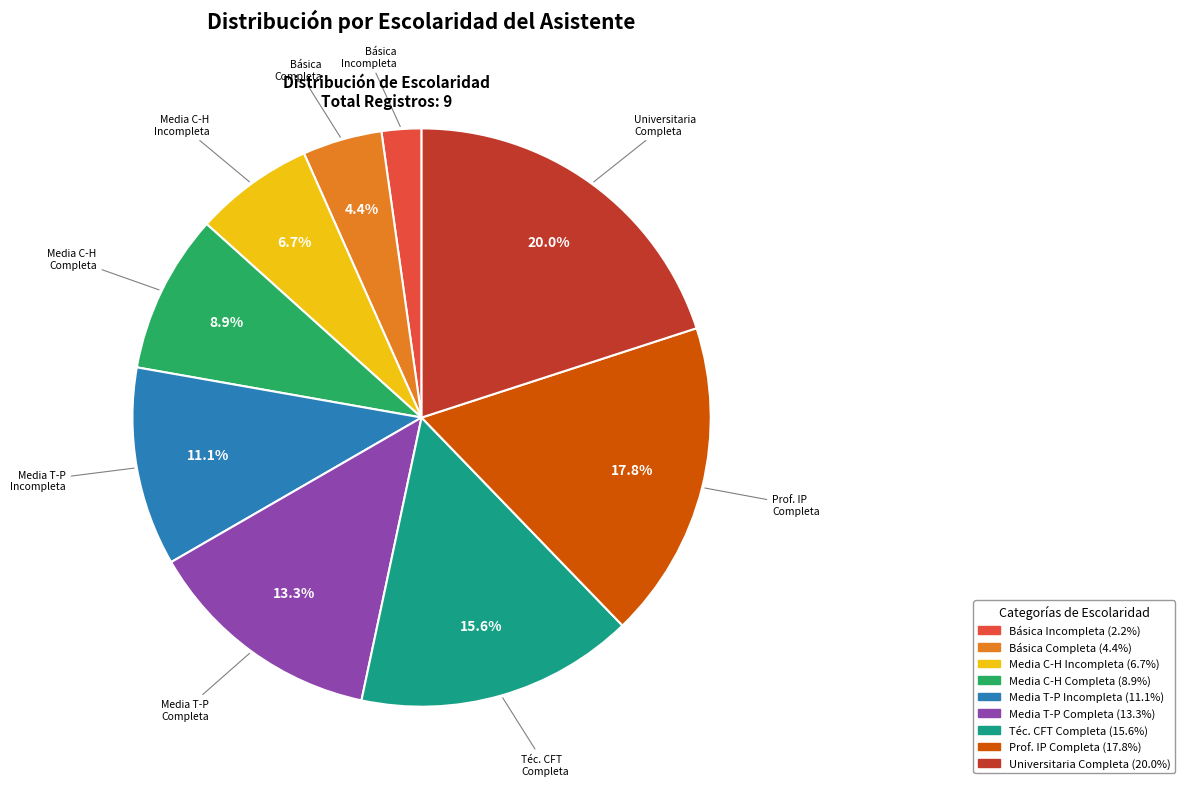

Is there a majority slice in this chart?

No